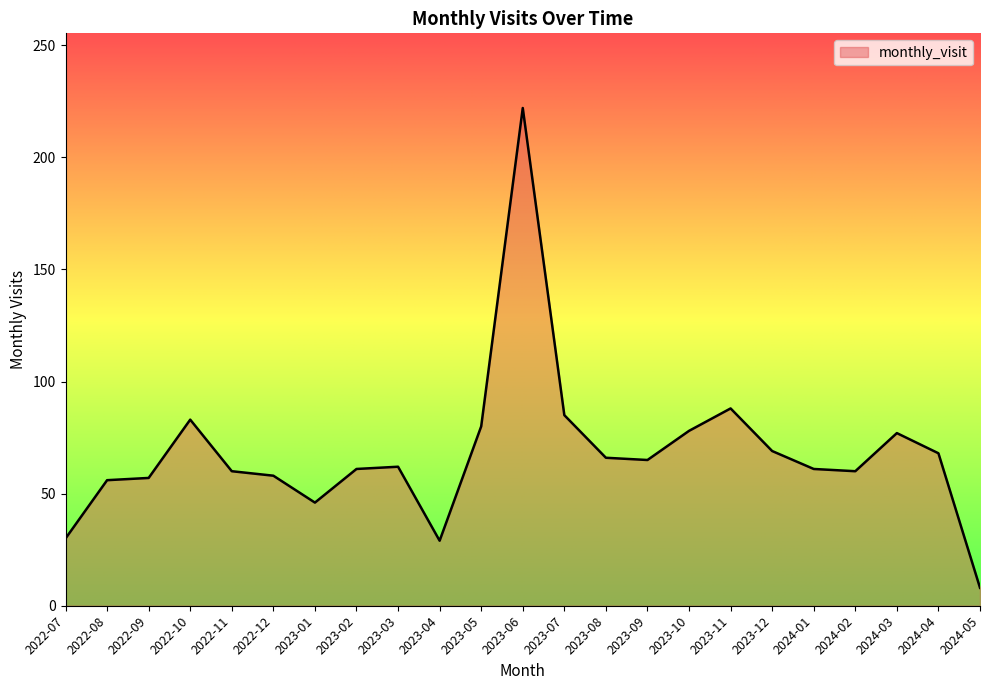

What is the change in value from 2022-12 to 2024-01?

+3